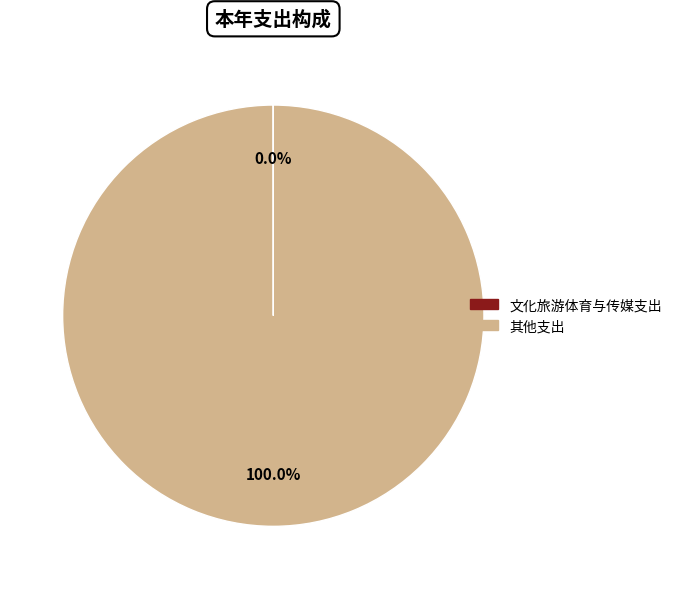

What is the majority slice?

其他支出